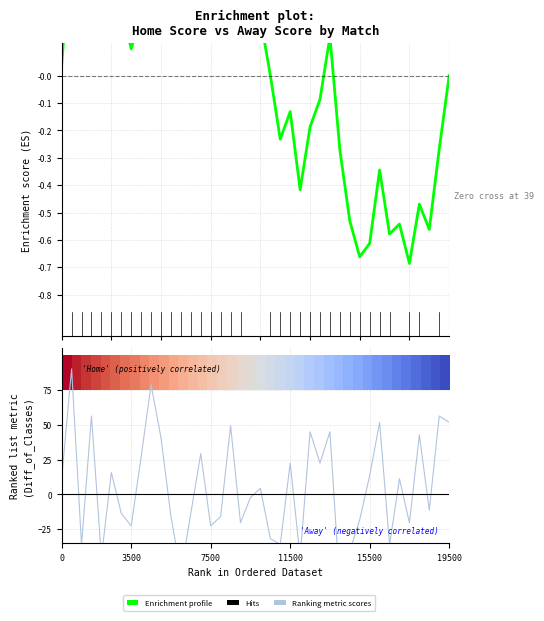

True or false: Enrichment profile has more than 1 interior local peaks.

True